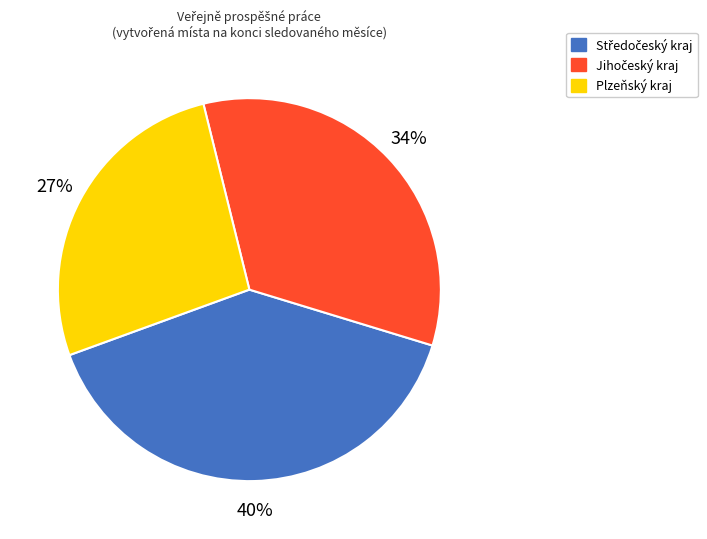

Is there any slice that represents more than half of the pie?

No